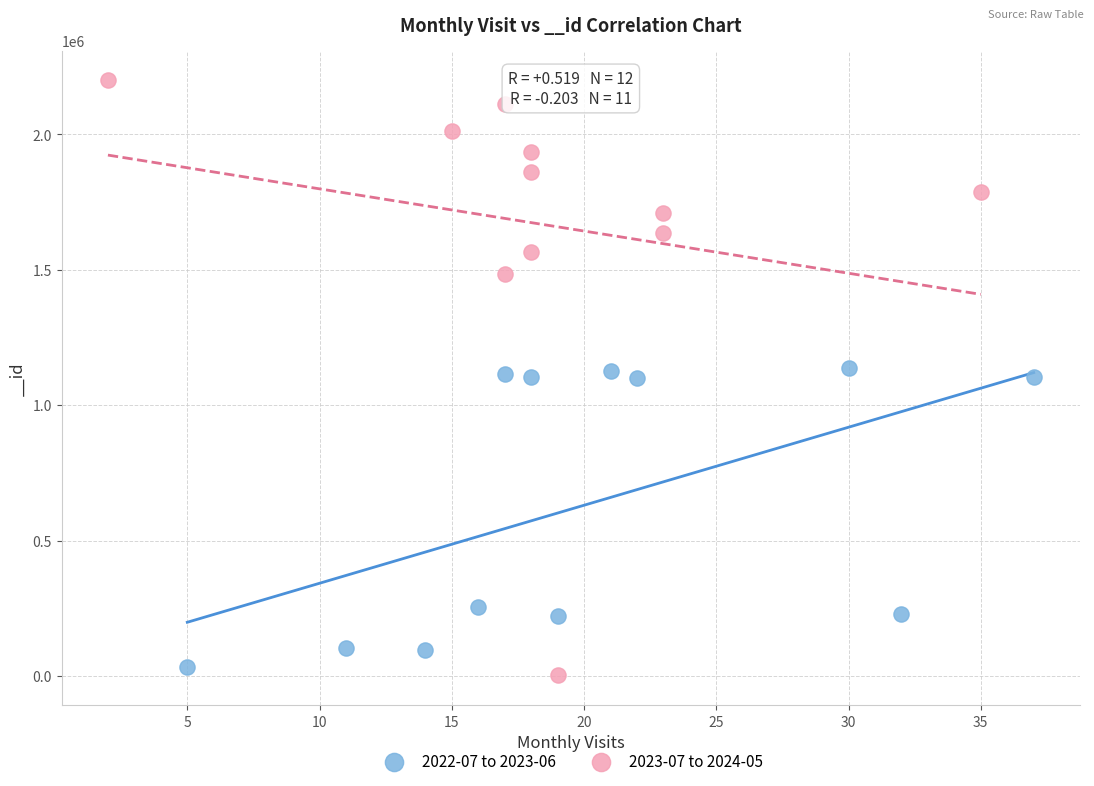

What are all the series names shown in the legend?

2022-07 to 2023-06, 2023-07 to 2024-05